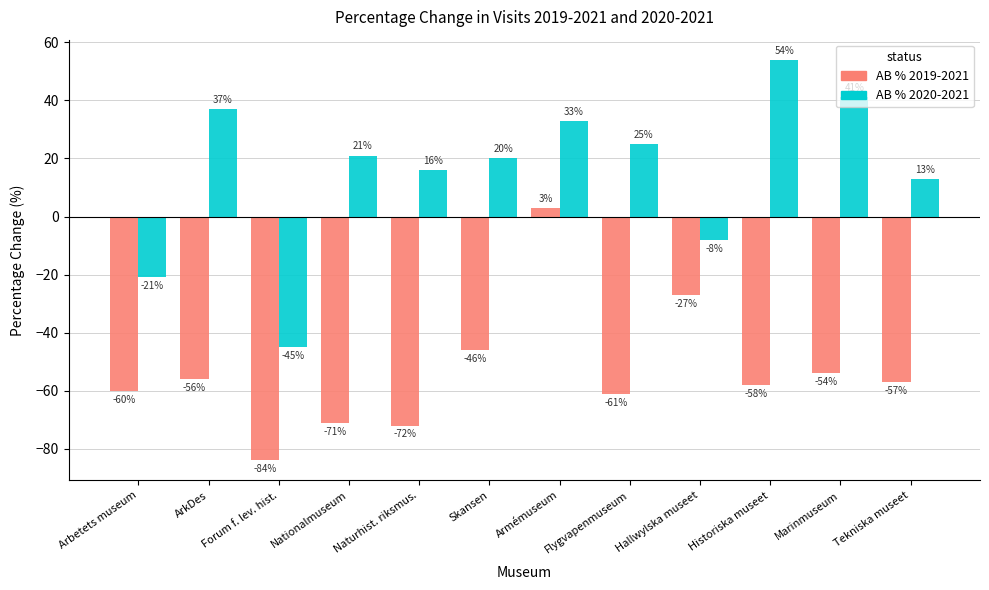

What is the sum of all AB % 2020-2021 values?

186